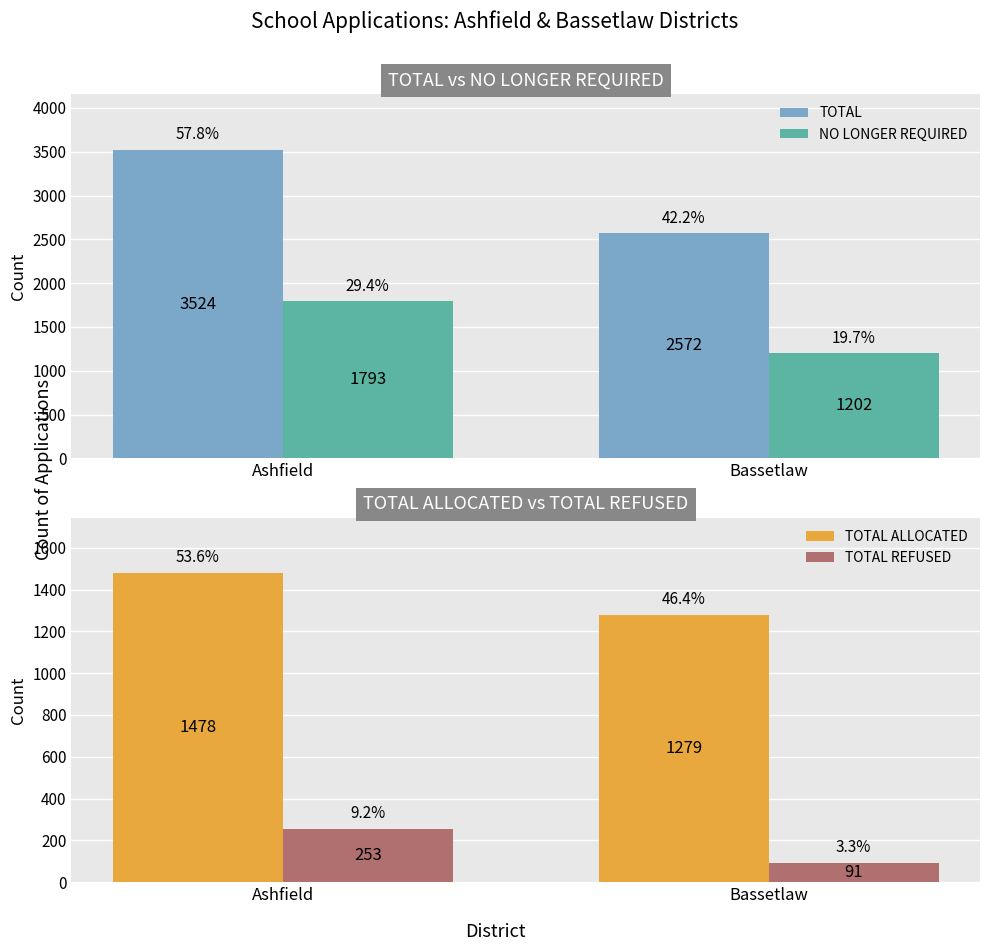

What is the value of the TOTAL REFUSED bar at the 2nd from the left?

91